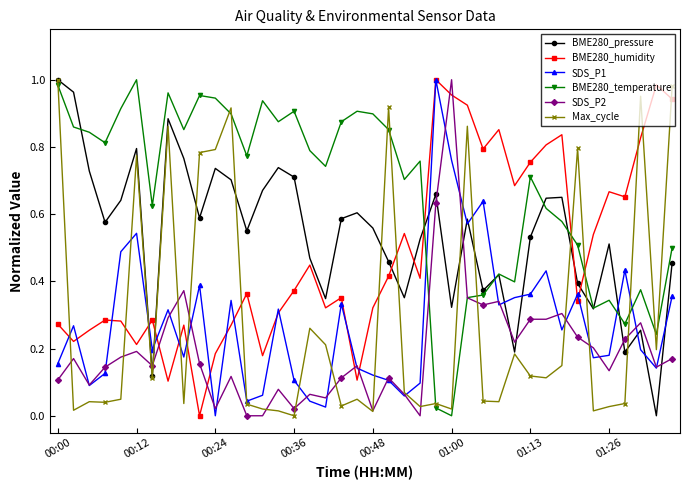

Which series has the largest total across all categories?

BME280_temperature